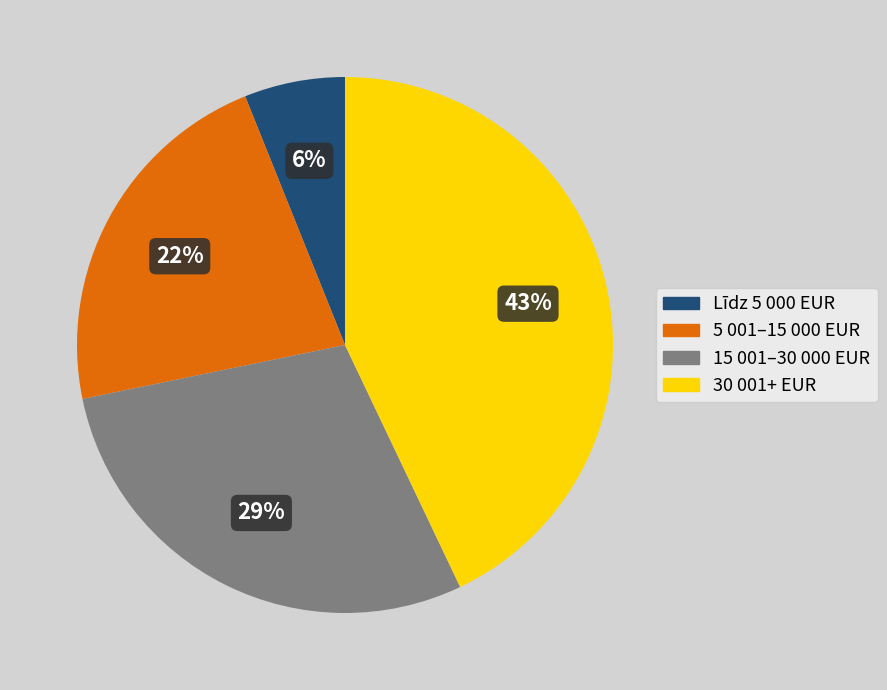

Which category has the smallest portion of the pie?

Līdz 5 000 EUR